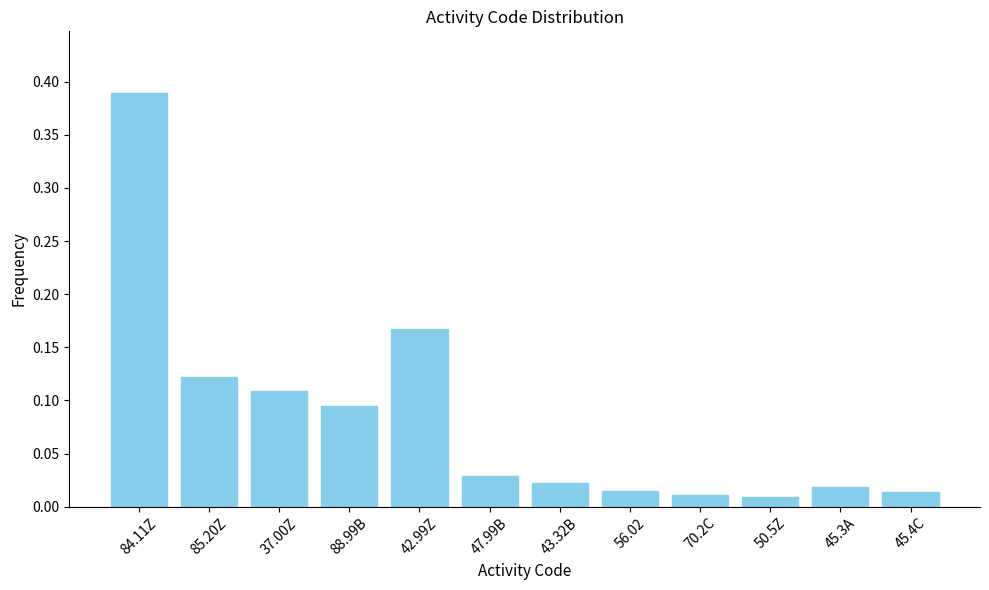

What is the label of the 9th bar from the left?

70.2C